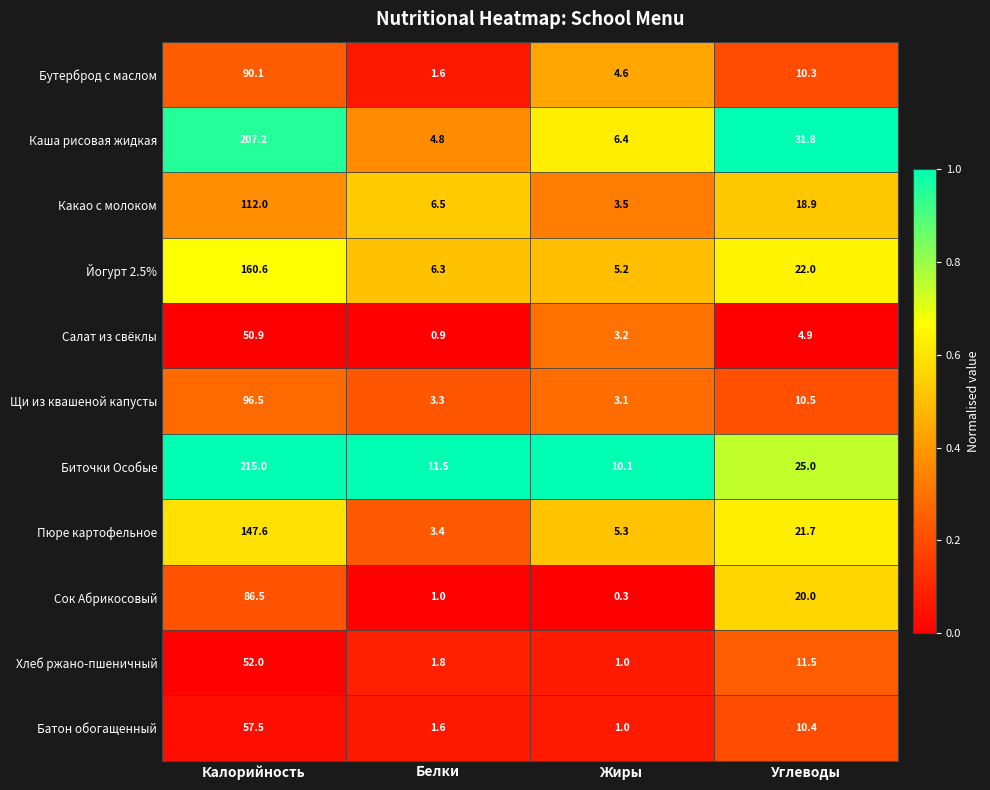

What is the sum of all Каша рисовая жидкая values?

250.2